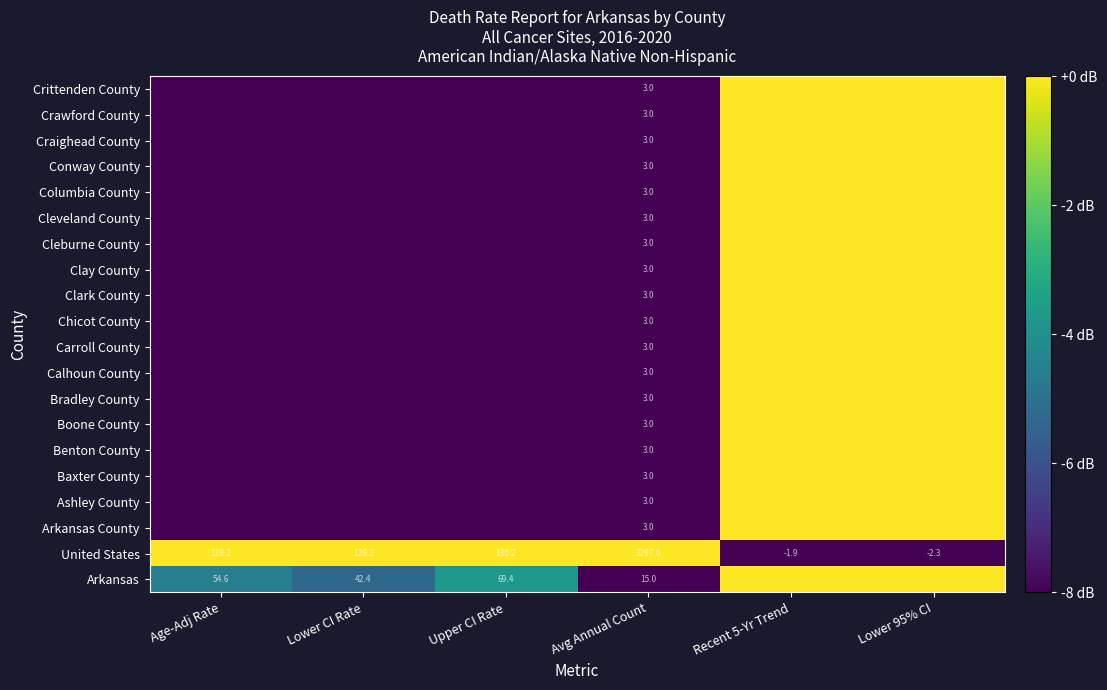

Is it true that Arkansas County equals -13.2 at Avg Annual Count?

False